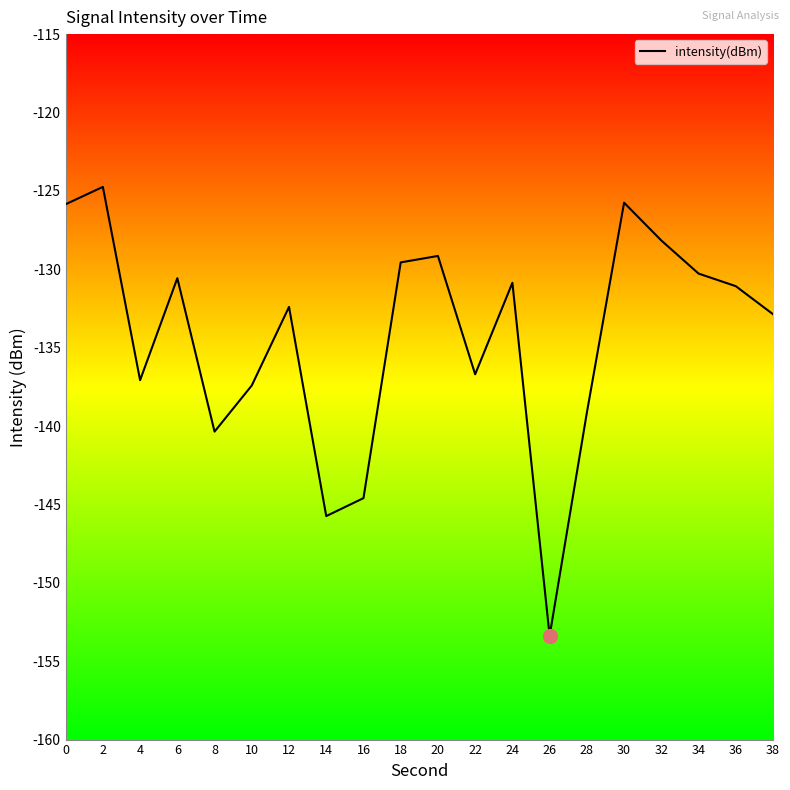

True or false: the data shows -65.6 at 12.

False